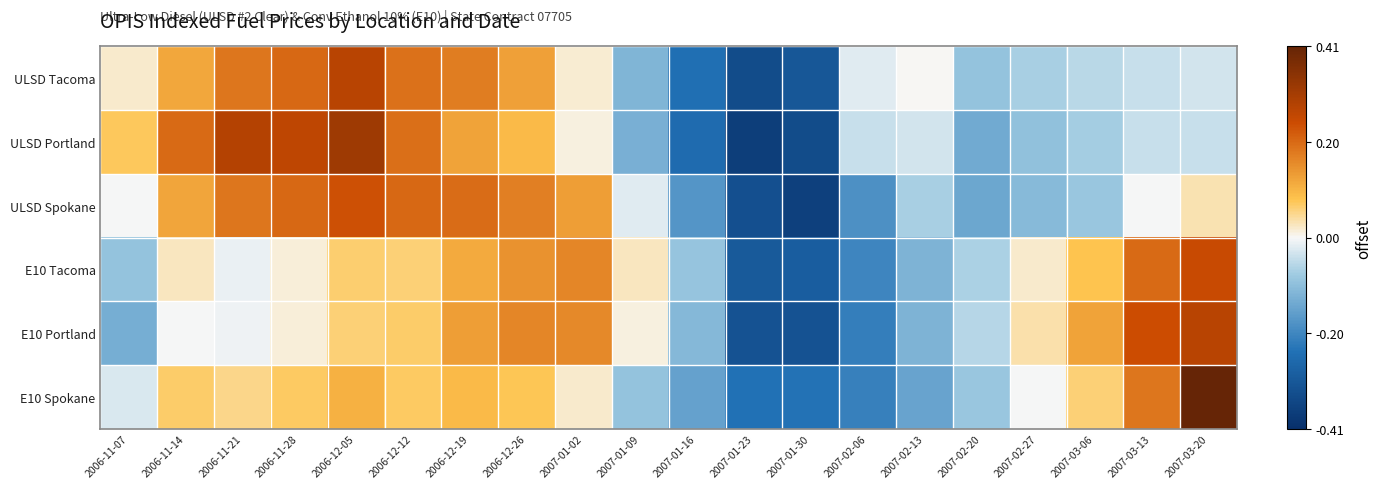

What is the maximum value shown in the chart?

0.4